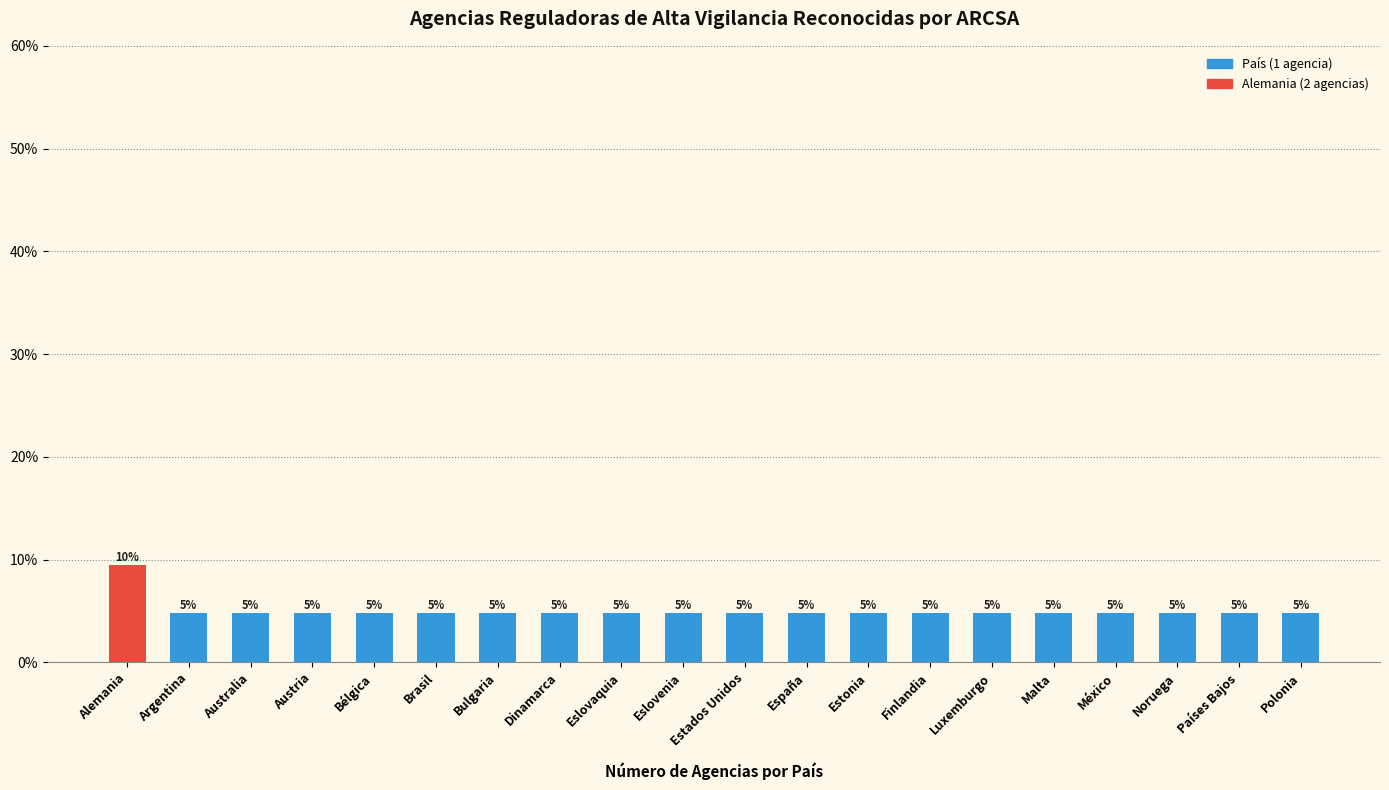

At which category does the chart reach its peak across all series?

Alemania